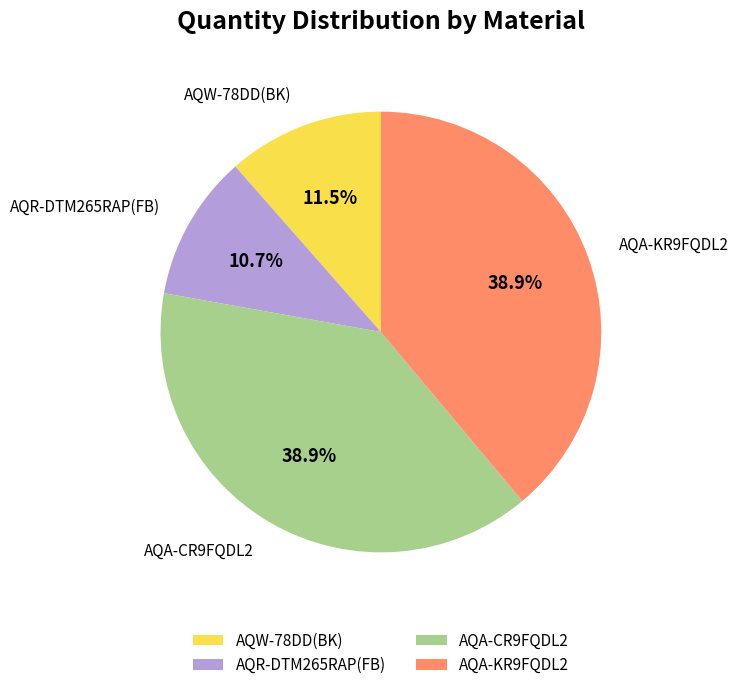

Is AQA-KR9FQDL2 the majority of the pie?

No